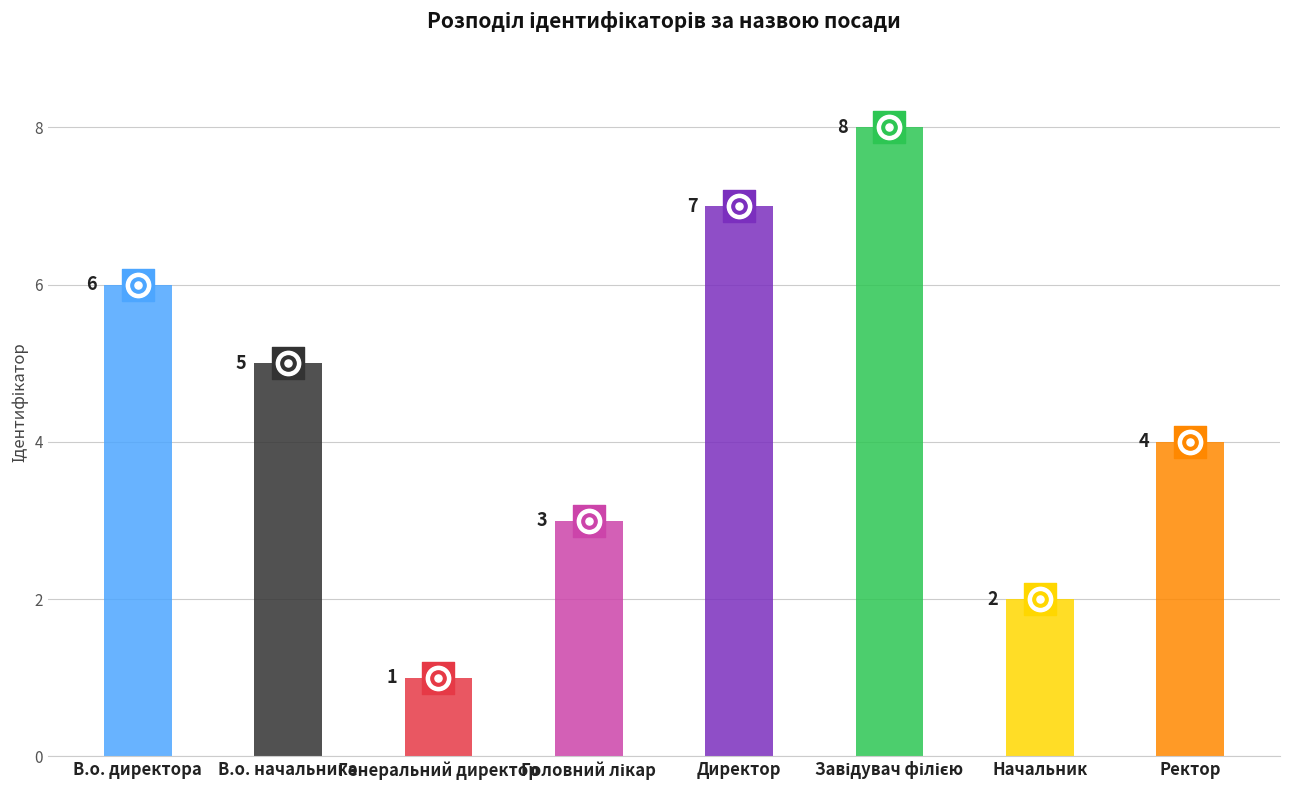

What is the change in value from Директор to Ректор?

-3